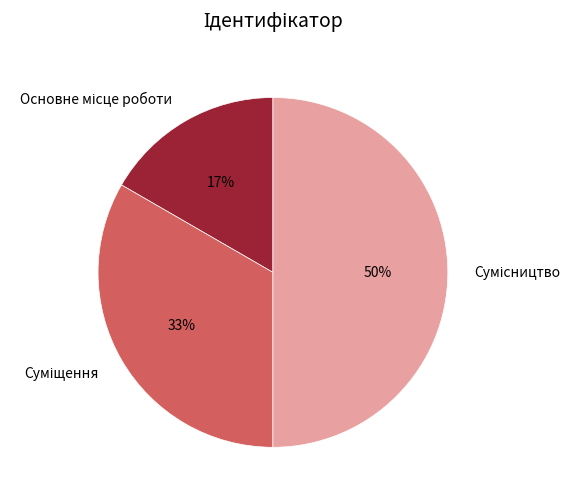

To the nearest percent, what is the average slice percentage?

33%